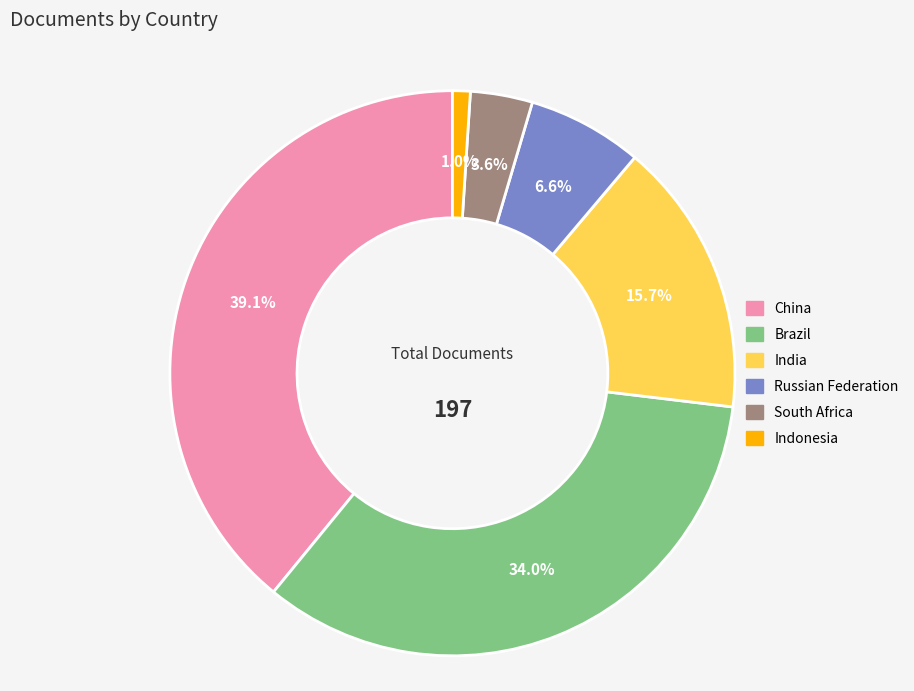

Do South Africa and India together represent more than half of the pie?

No